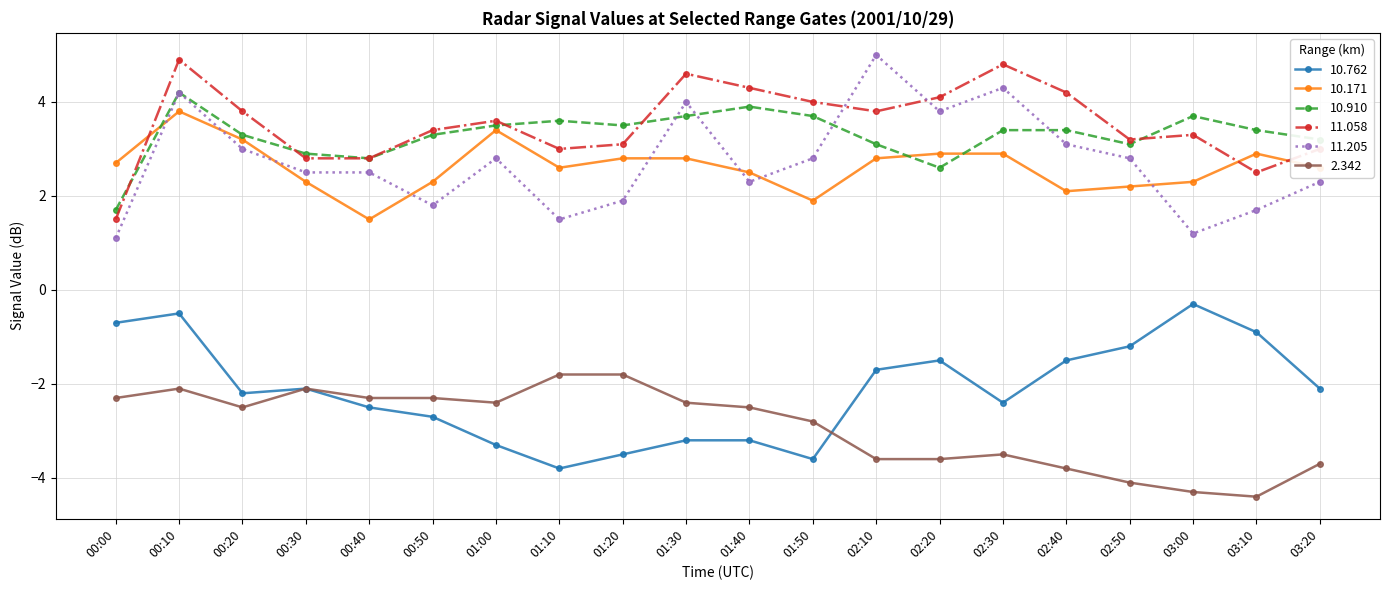

Count the number of data series in this chart.

6